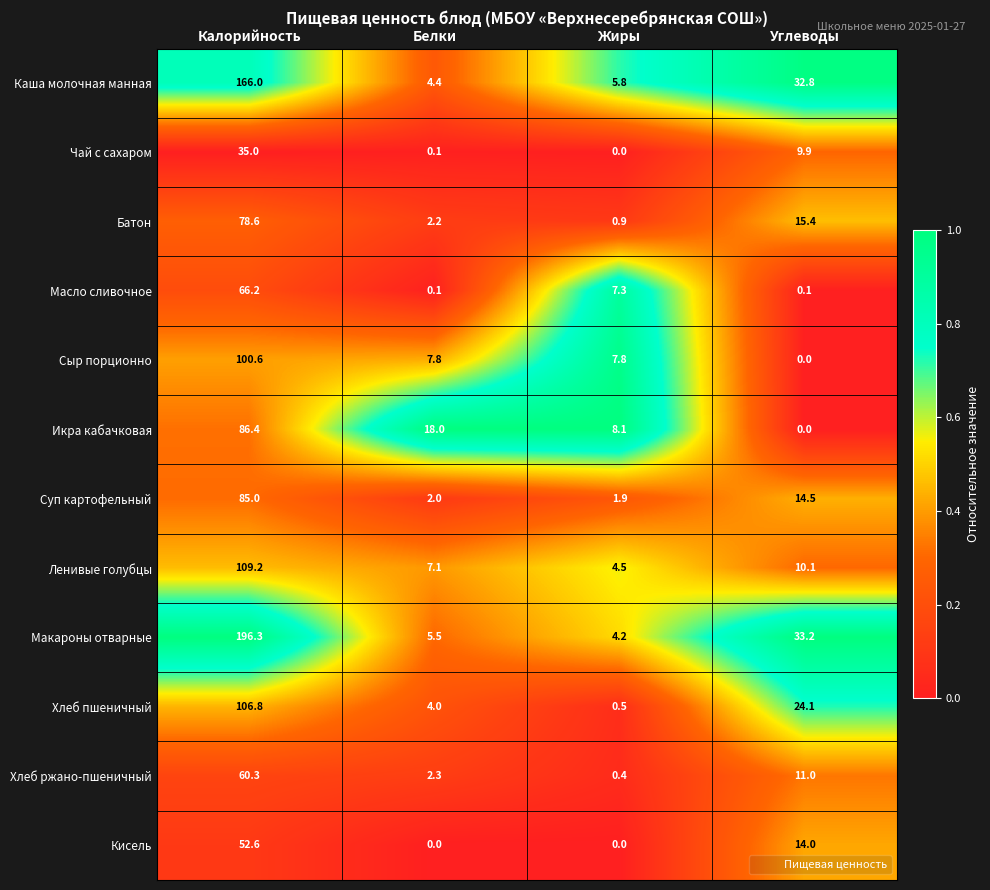

How many data points does each series have?

4